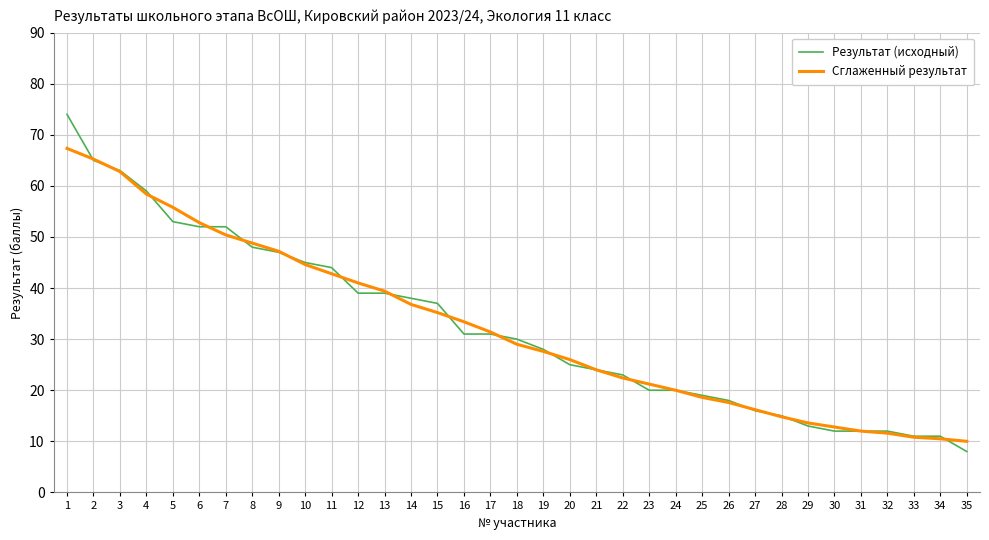

What is the difference between the maximum and minimum values in the Сглаженный результат series?

57.3